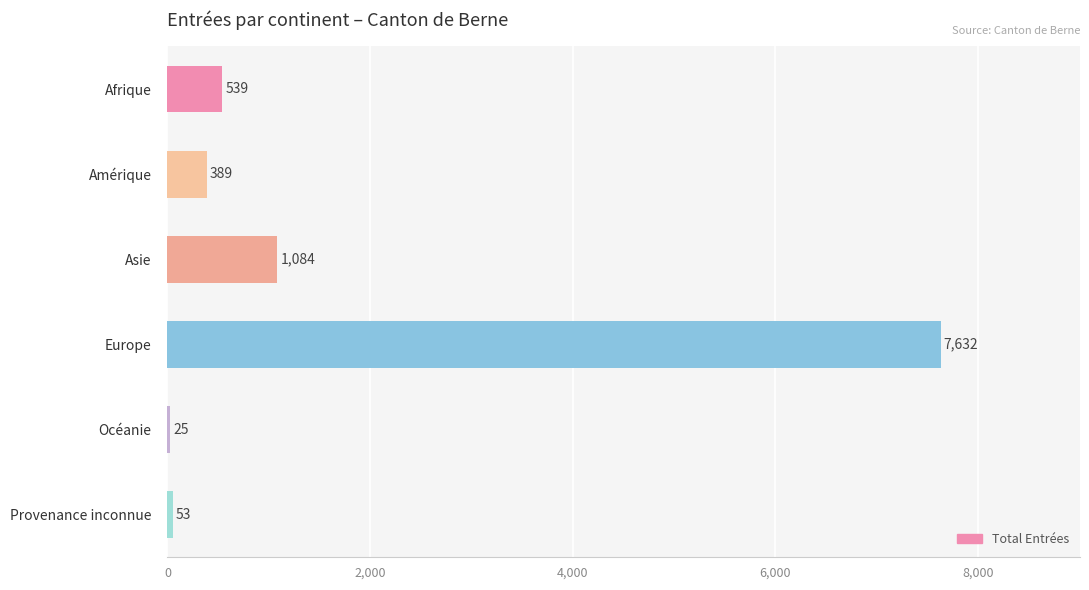

At which label is the value closest to 3828?

Asie